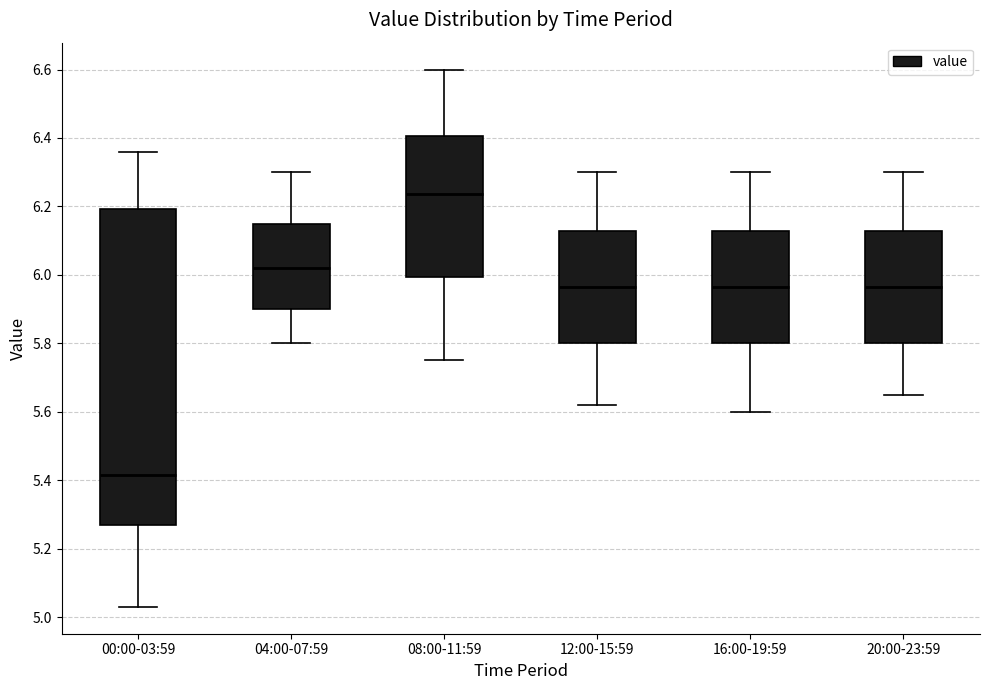

Where is the upper edge of the box for 08:00-11:59 on the y-axis? The values are not printed on the chart, so give them approximately, as read against the axis.

6.40